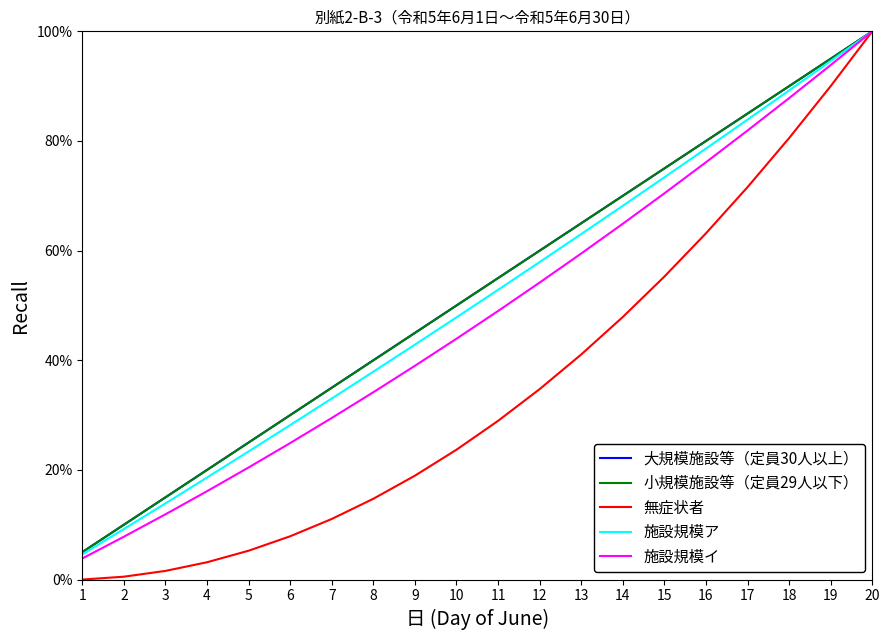

True or false: 大規模施設等（定員30人以上） has a value of 119.0 at 15.

False